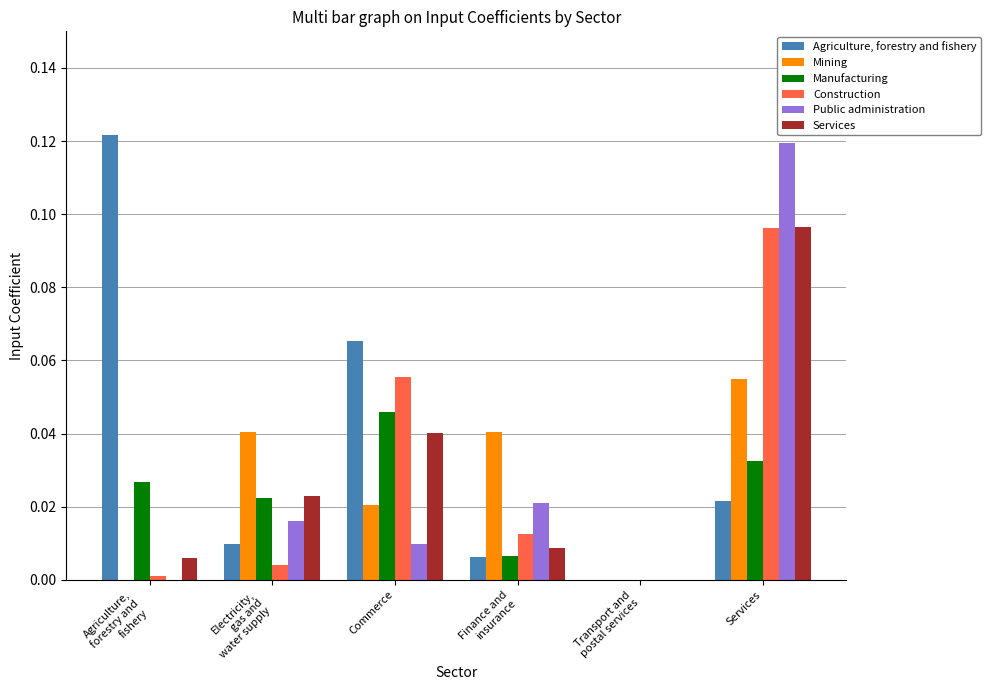

How many series are shown in this chart?

6